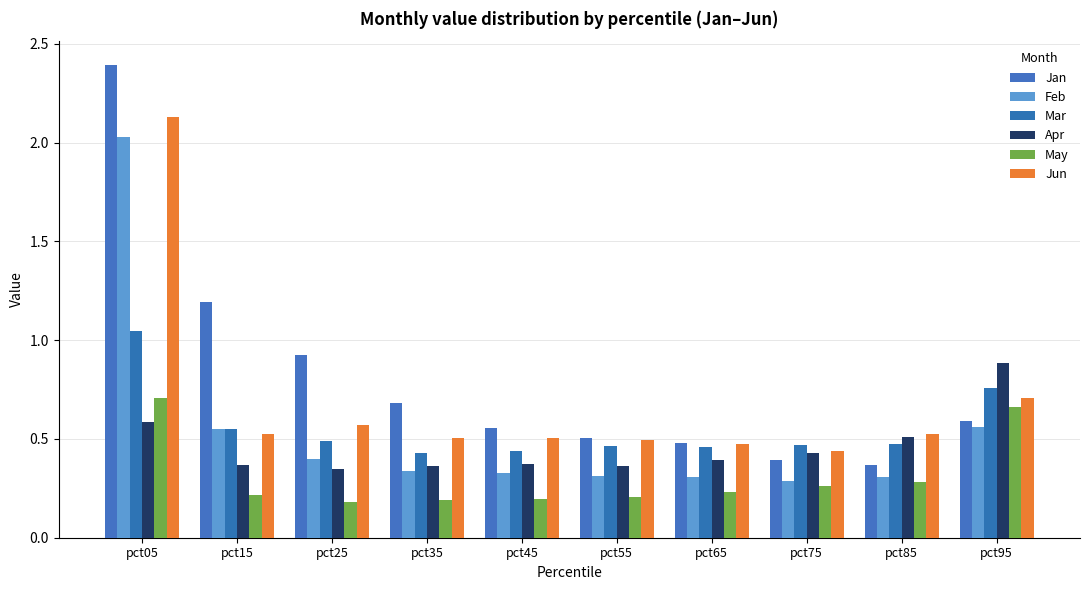

What are all the series names shown in the legend?

Jan, Feb, Mar, Apr, May, Jun